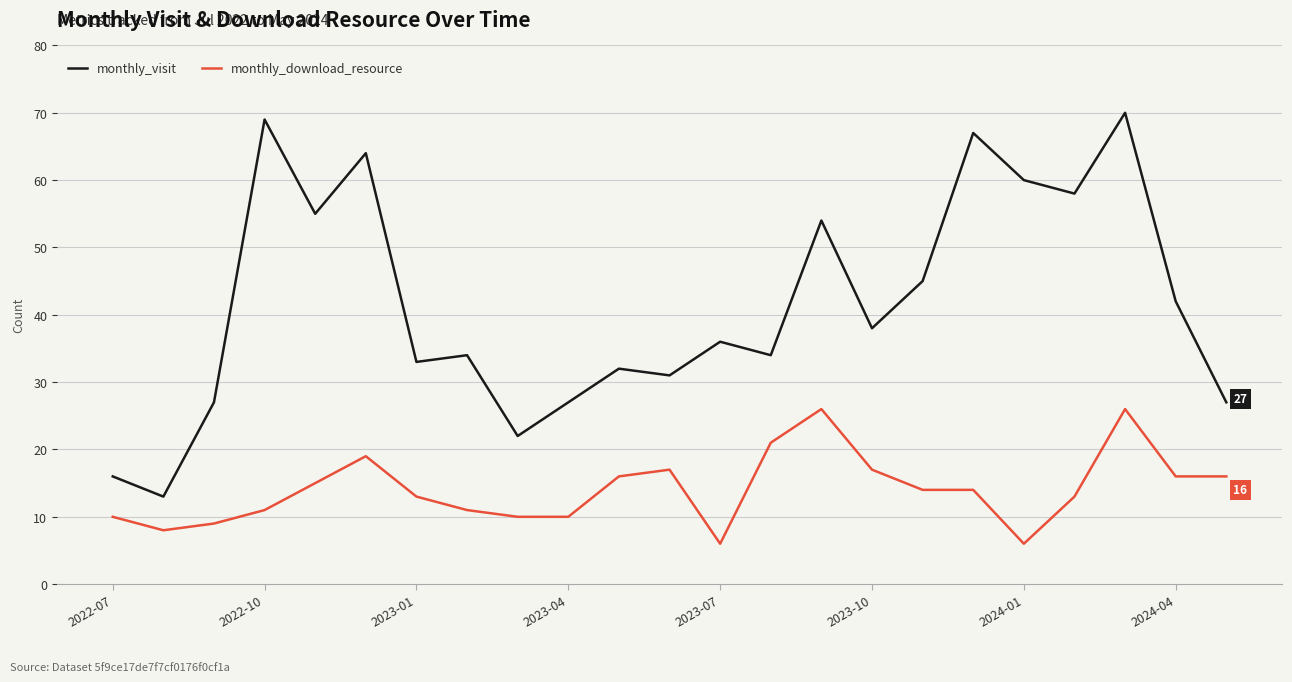

Which series has the widest spread of values?

monthly_visit